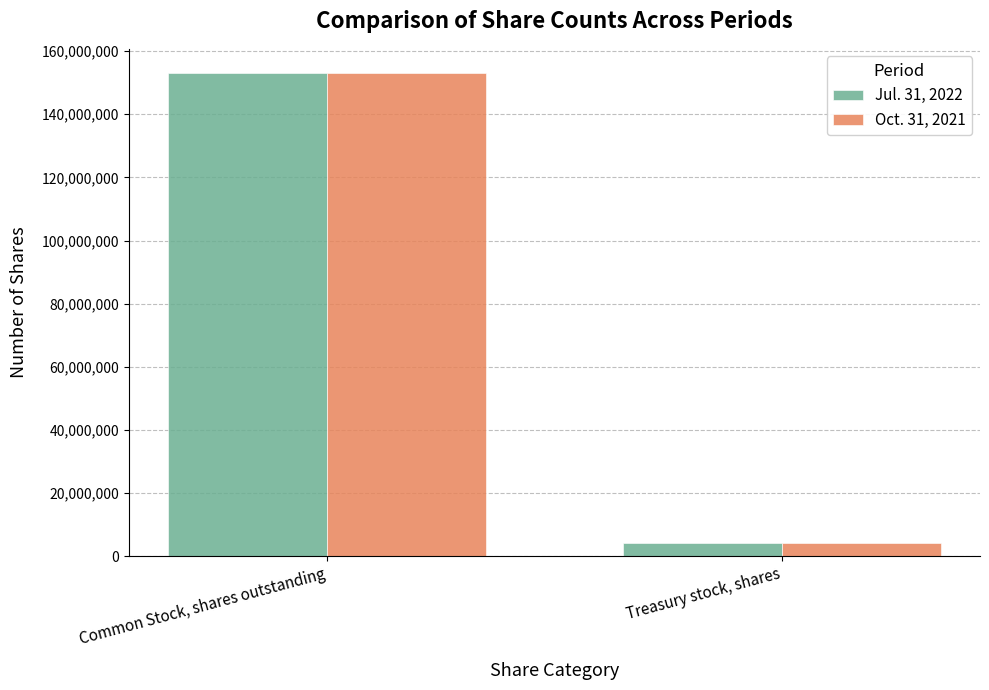

What is the total value across all series at Treasury stock, shares?

8455000